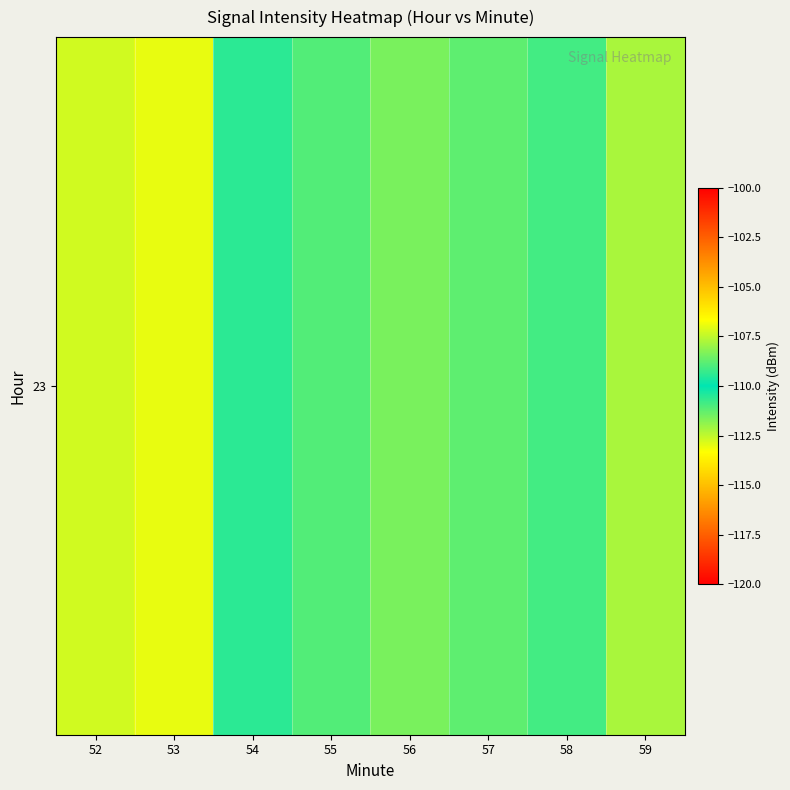

List the labels in order of value, largest first.

52, 56, 57, 55, 58, 54, 59, 53